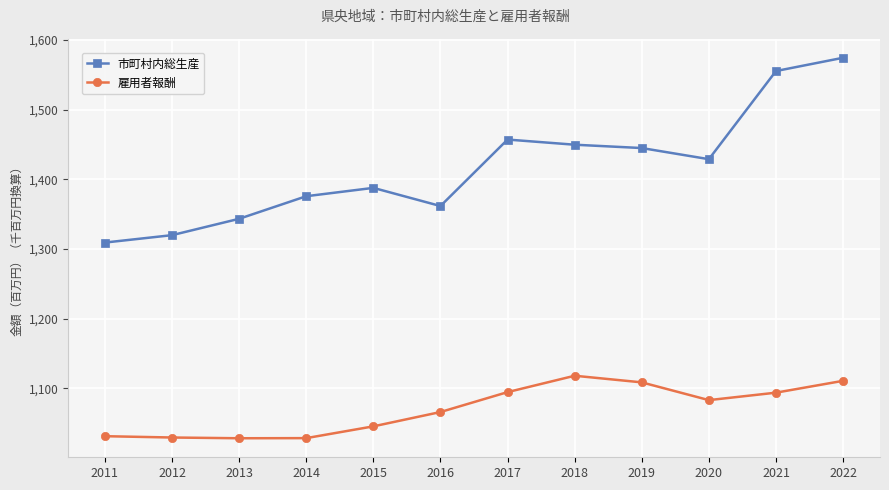

What is the difference between the second highest and minimum values in the 雇用者報酬 series?

82488